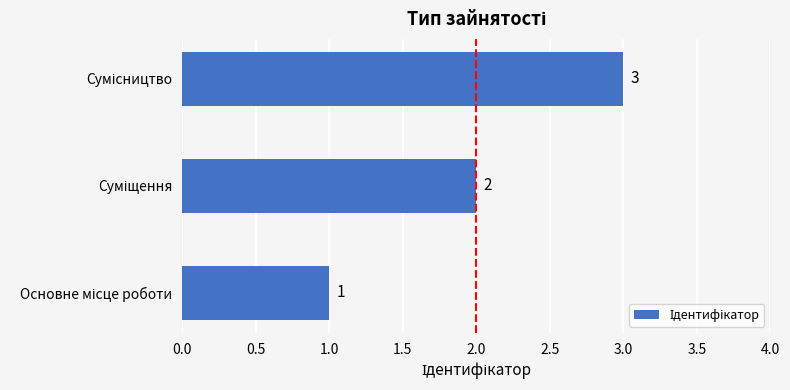

What is the maximum value shown in the chart?

3